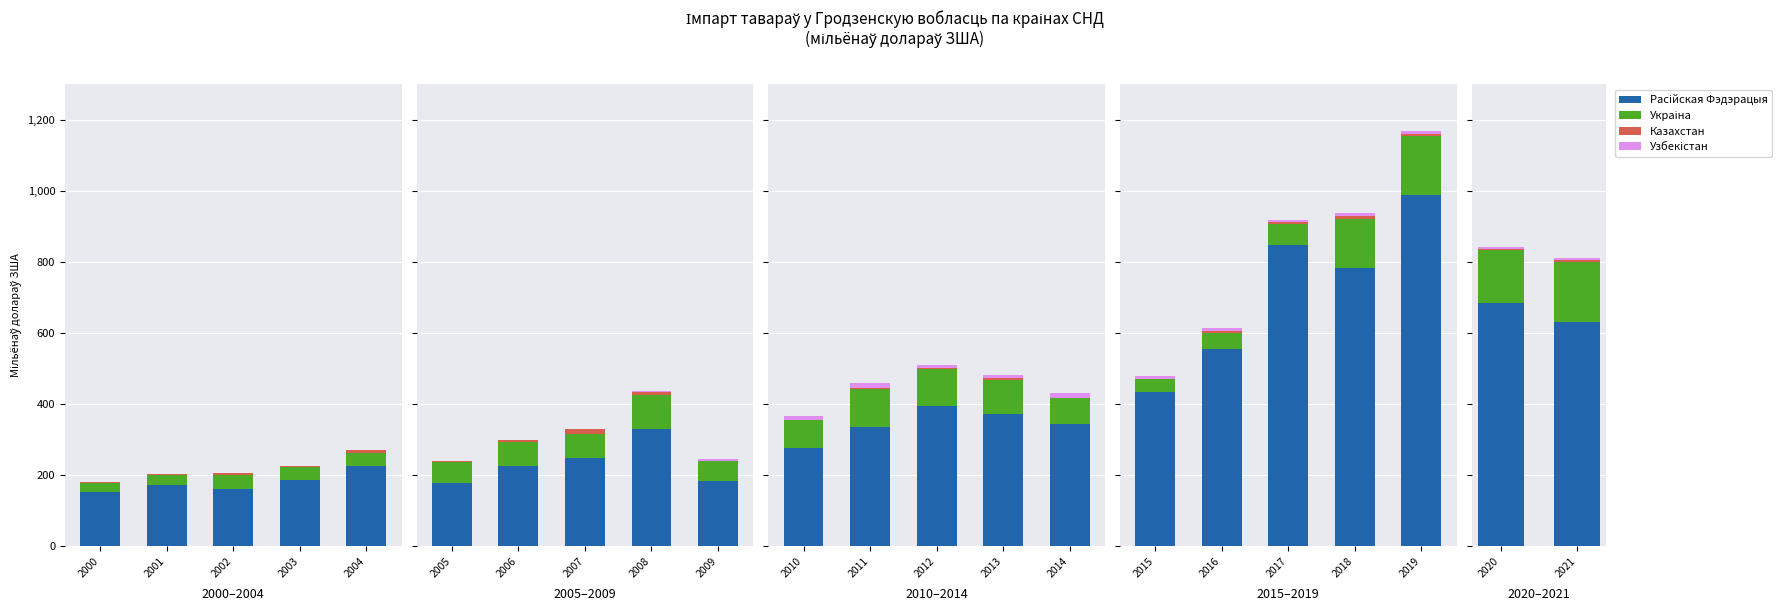

The value of Казахстан at 2021 is 5.7. True or false?

True